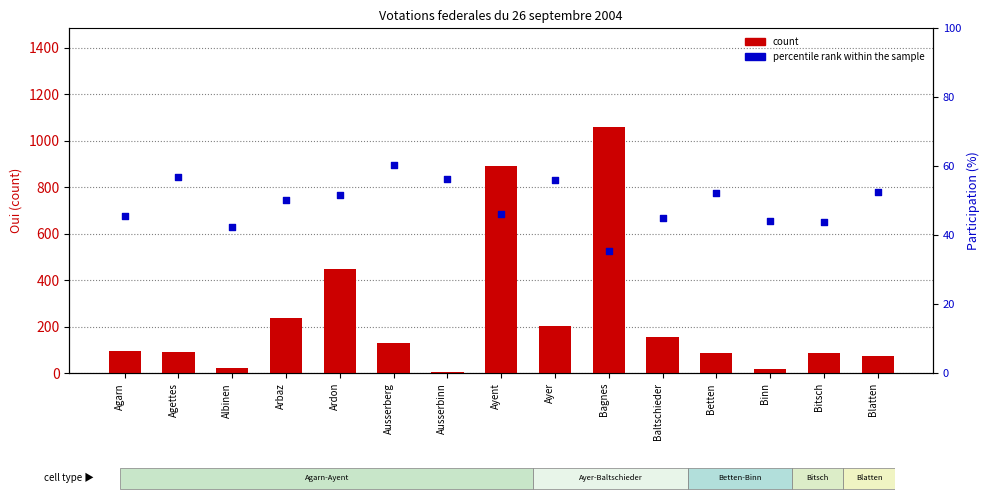

At which category is the sum across all series the highest?

Bagnes